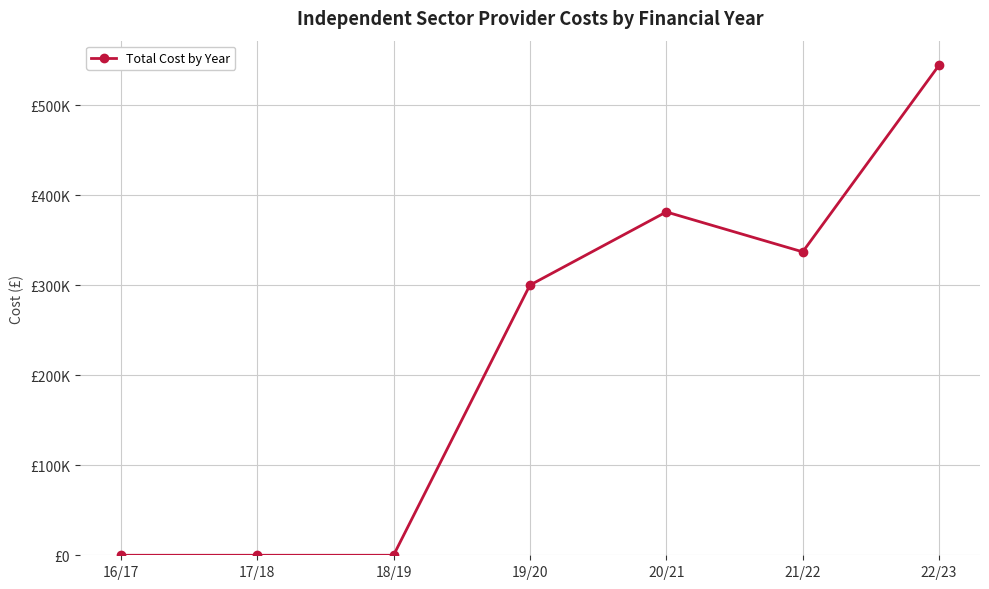

What is the approximate value at 22/23?

544390.0